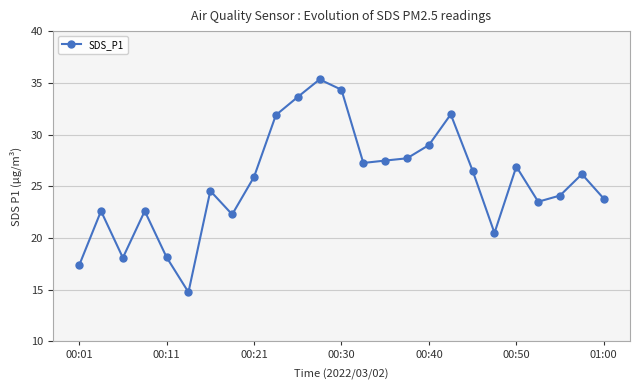

True or false: there are more than 0 points higher than both neighbors.

True